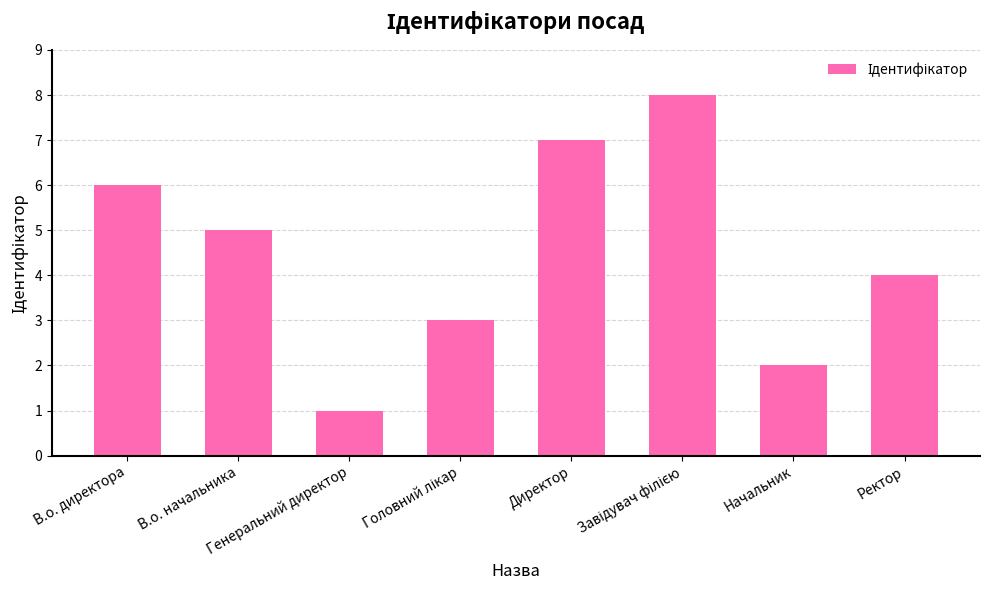

What is the greatest value displayed?

8